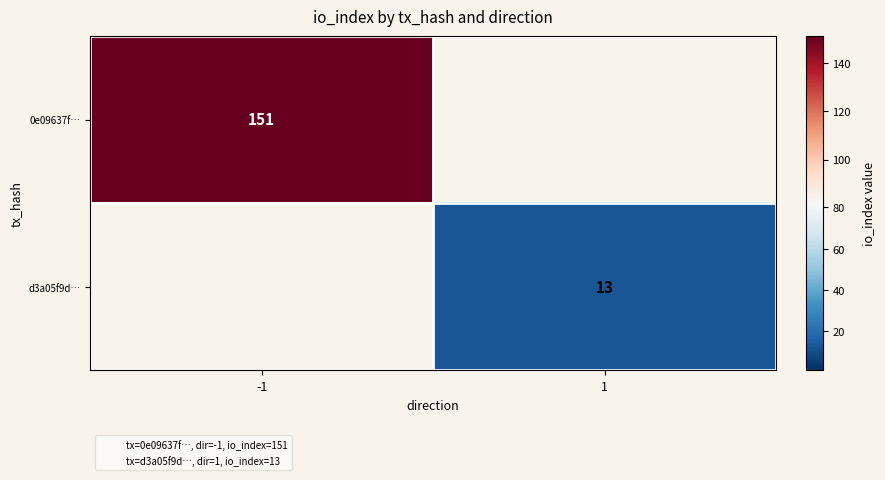

How many distinct data groups are displayed?

2